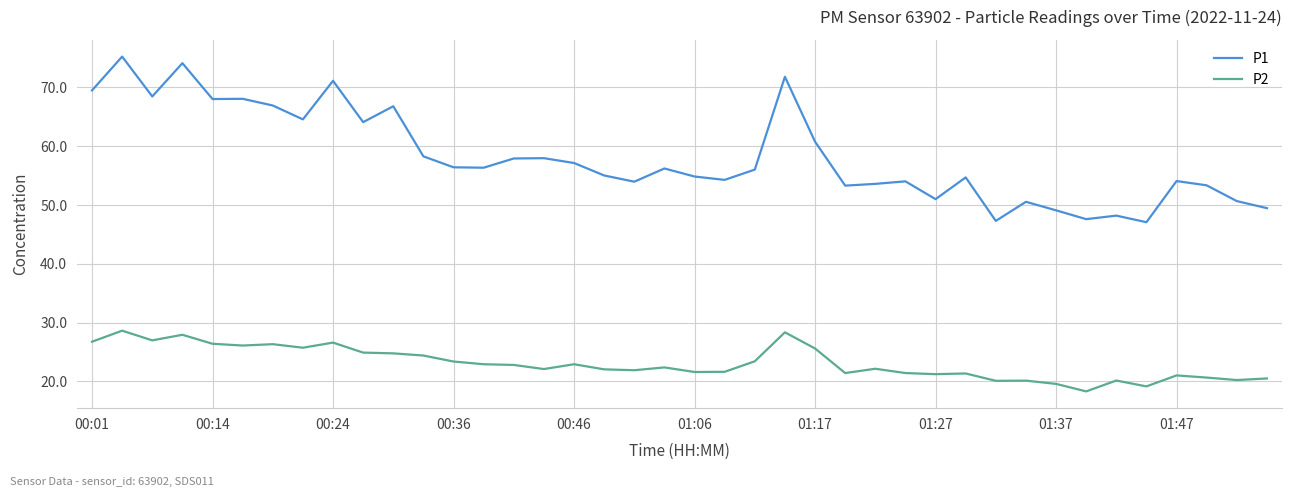

What are all the series names shown in the legend?

P1, P2